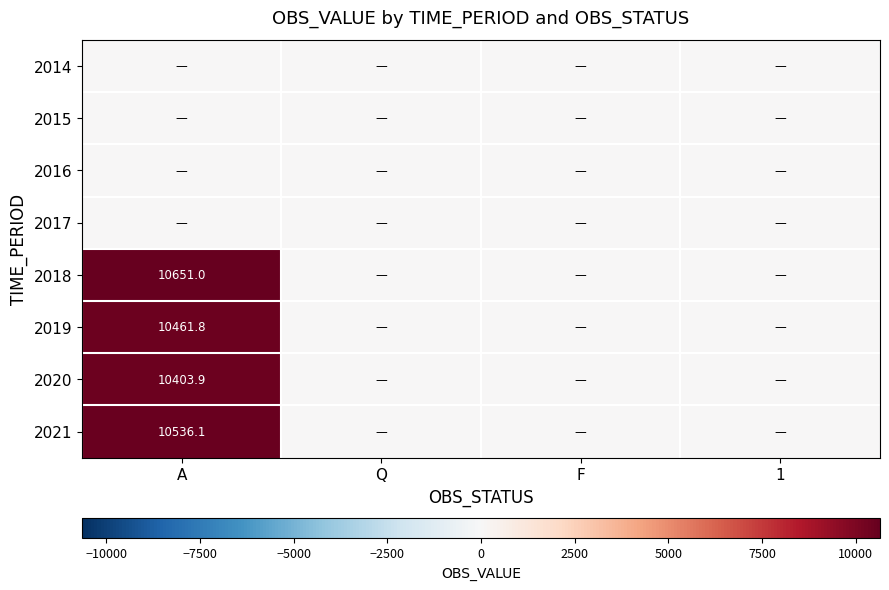

Rank the series by their maximum value, from highest to lowest.

2018, 2021, 2019, 2020, 2014, 2015, 2016, 2017